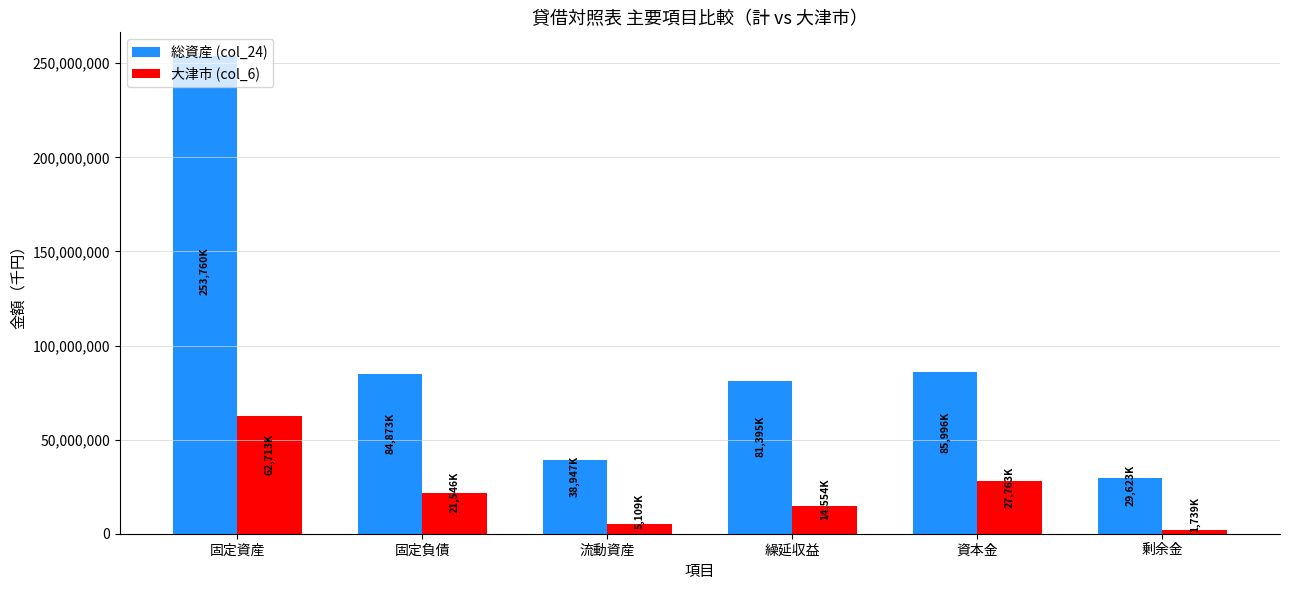

The value of 大津市 (col_6) at 繰延収益 is 5139185. True or false?

False